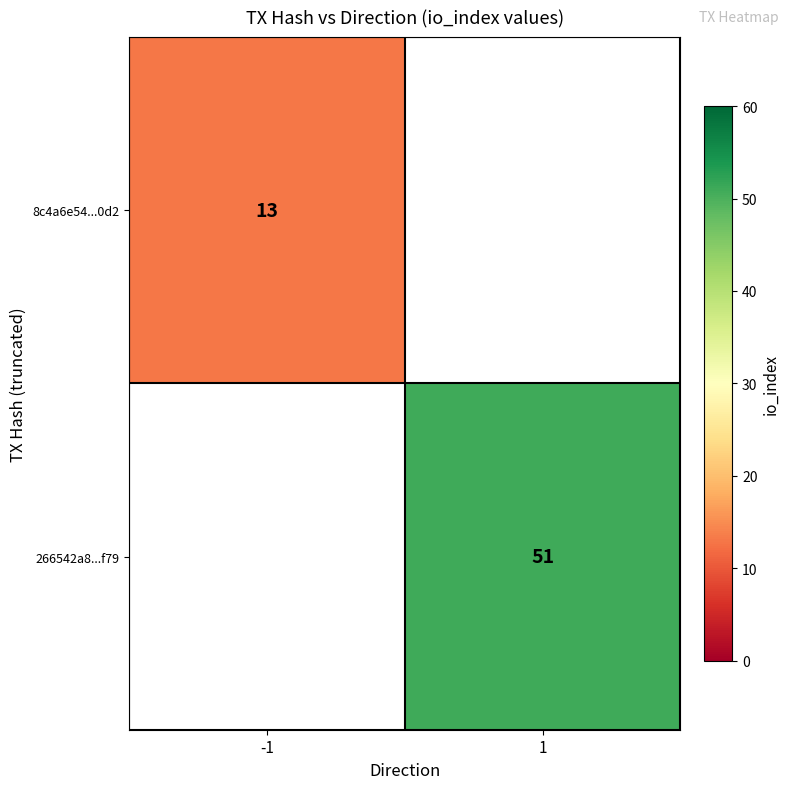

True or false: 266542a8...f79 has a value of 51 at 1.

True